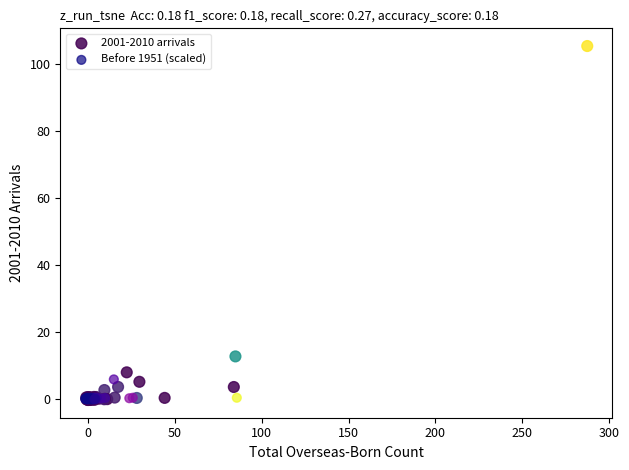

Which series has the widest spread of Y values?

2001-2010 arrivals